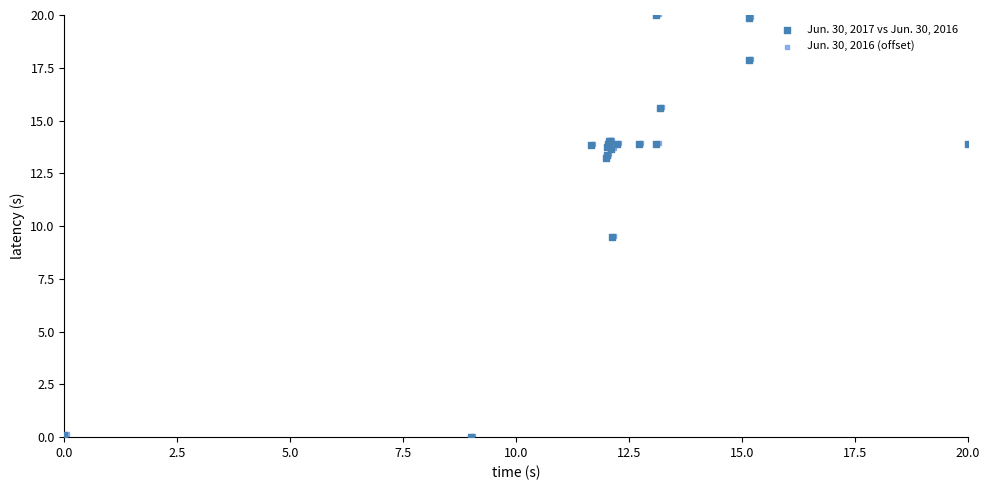

What are all the series names shown in the legend?

Jun. 30, 2017 vs Jun. 30, 2016, Jun. 30, 2016 (offset)